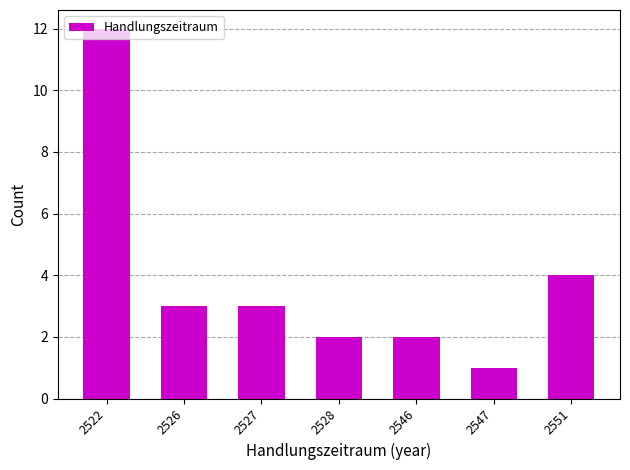

The value at 2527 is 3. True or false?

True